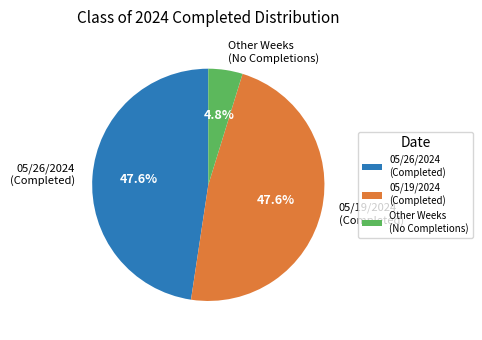

Which slice is the smallest?

Other Weeks (No Completions)